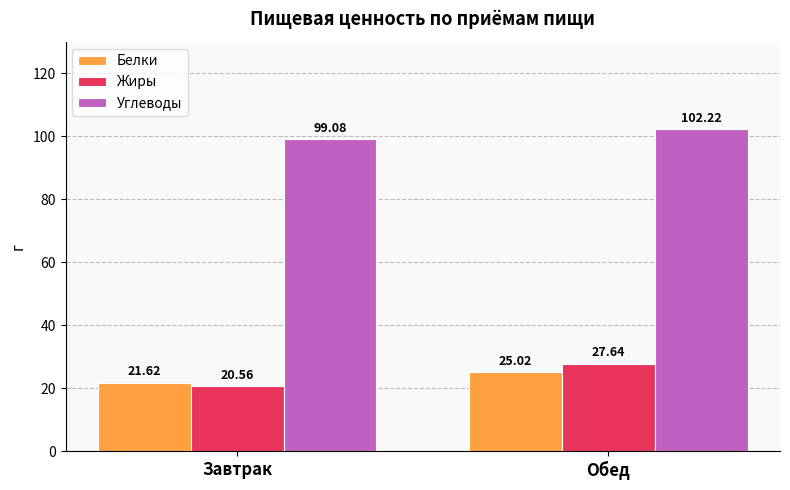

What is the sum of the Белки values at Завтрак and Обед?

46.6